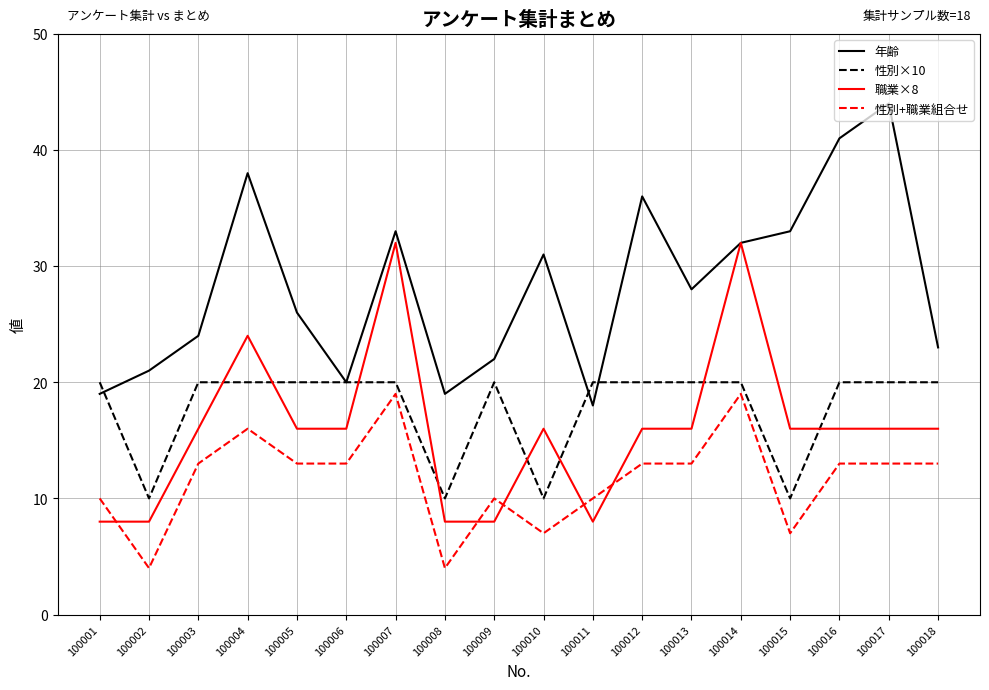

What are all the series names shown in the legend?

年齢, 性別×10, 職業×8, 性別+職業組合せ